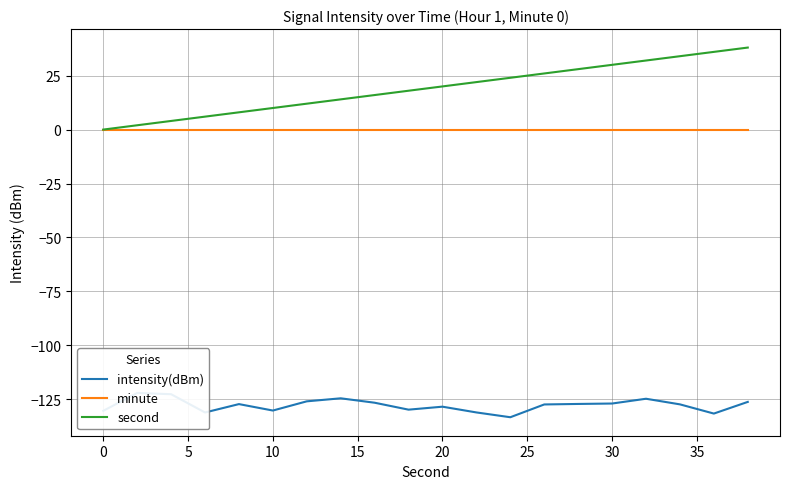

What is the maximum value for second?

38